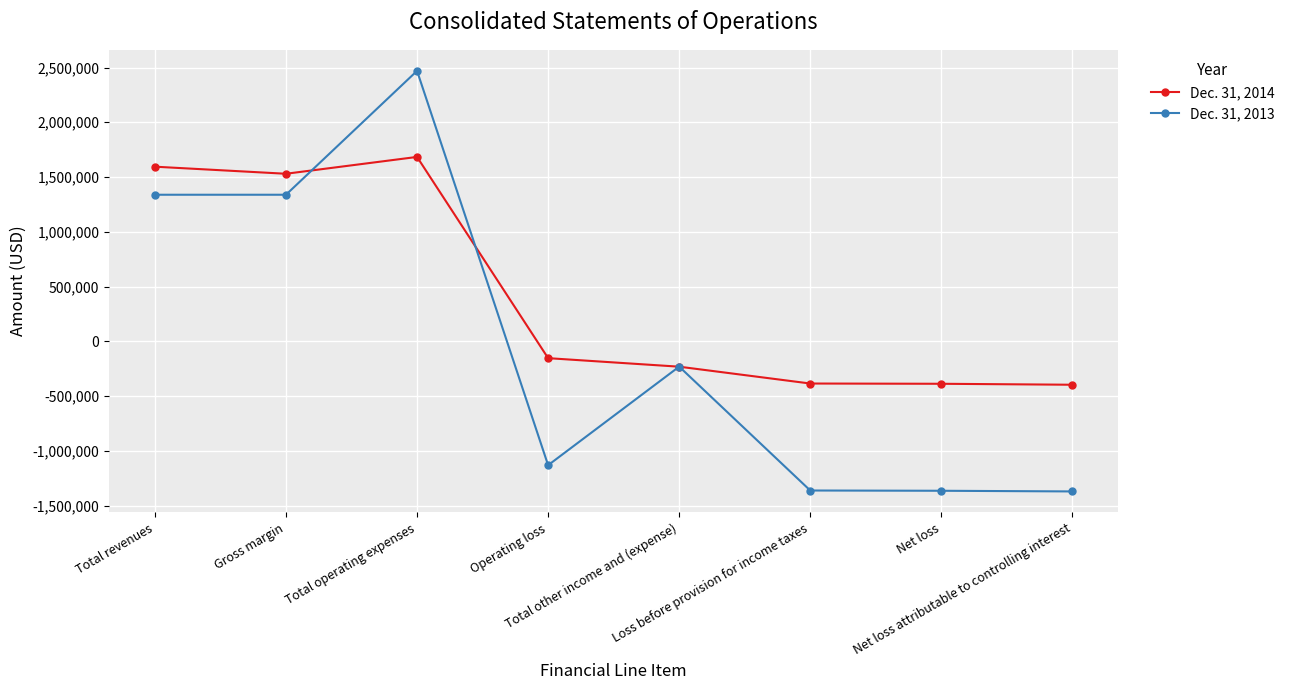

How many lines are shown in the chart?

2